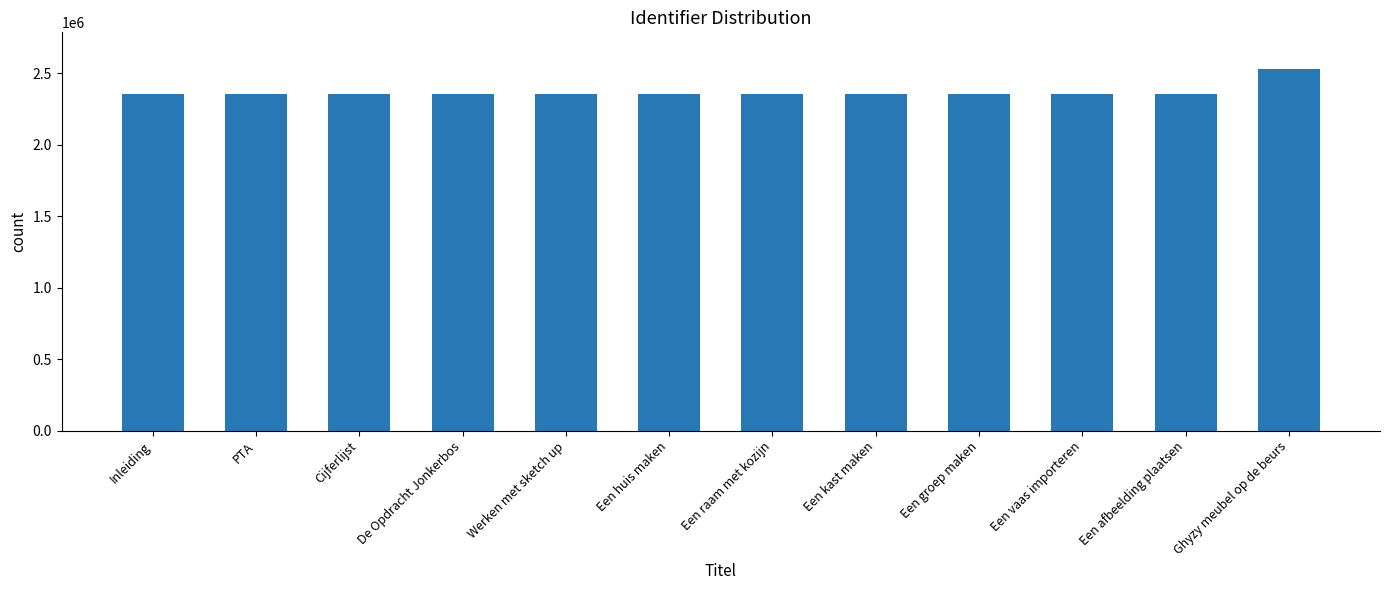

What value does the data have at Werken met sketch up, to the nearest 10?

2358200